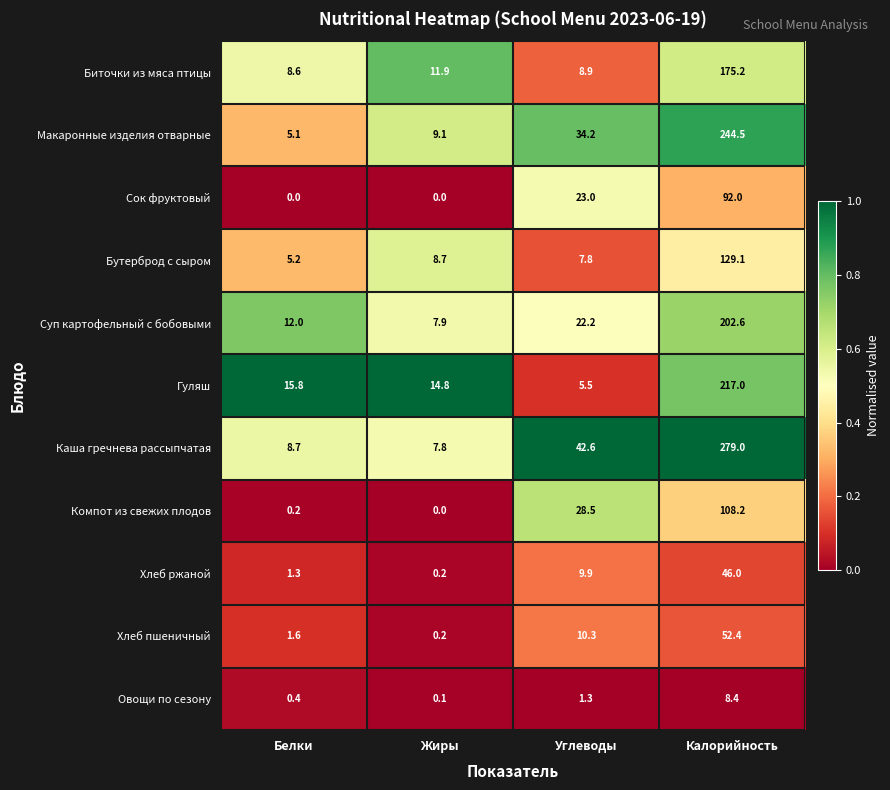

Which series has the largest range (max minus min)?

Каша гречнева рассыпчатая